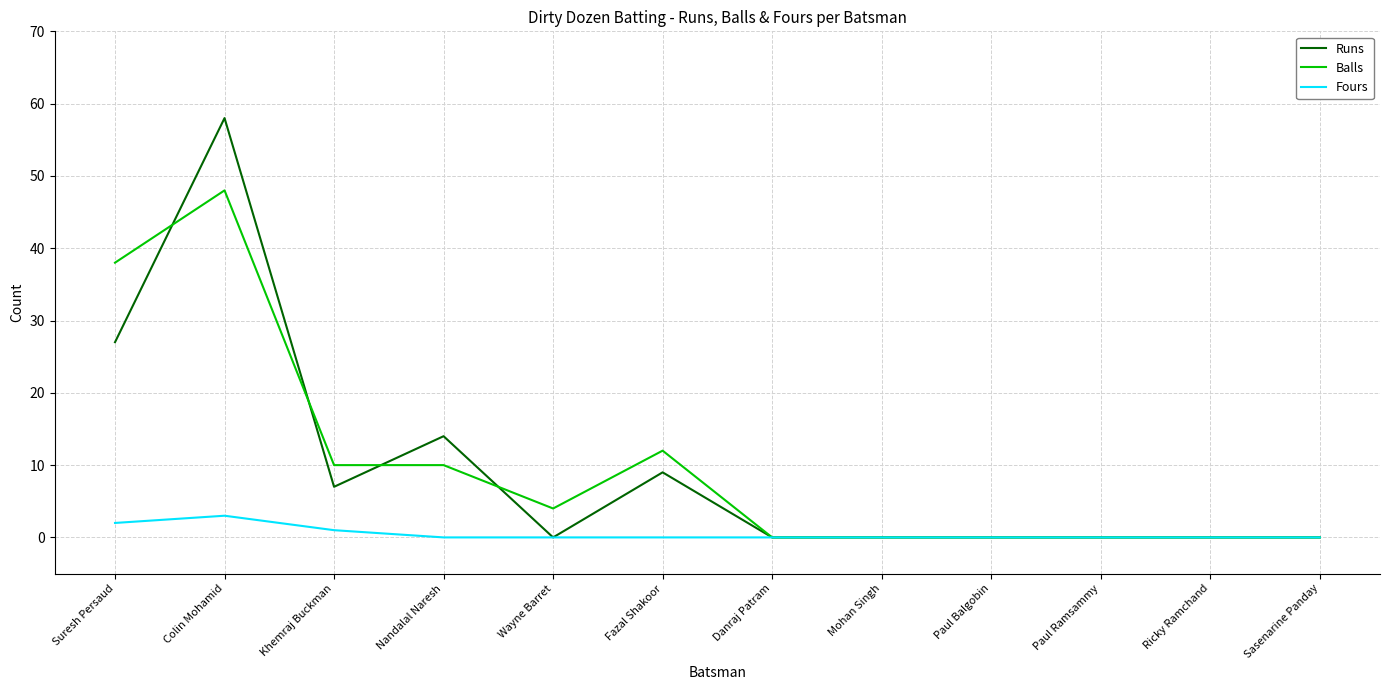

What position from the right is Ricky Ramchand?

2